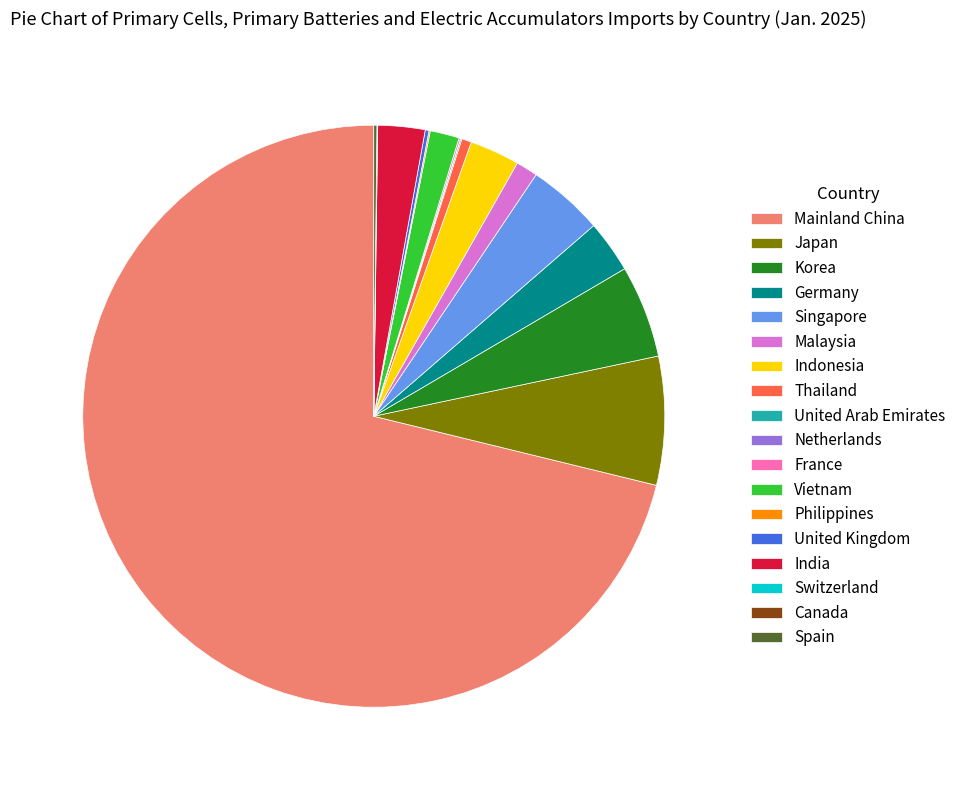

Which category accounts for the majority?

Mainland China